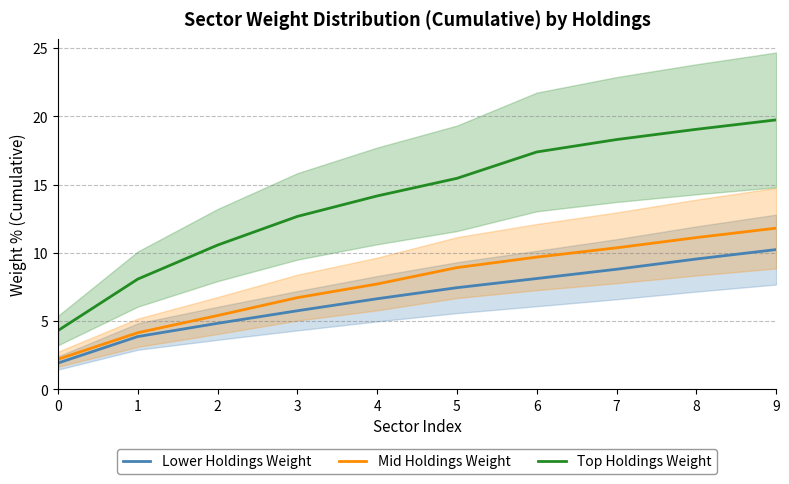

Reading right to left, extract all data points from this chart.

Lower Holdings Weight: 10.2	9.5	8.8	8.1	7.4	6.6	5.8	4.8	3.9	1.9
Mid Holdings Weight: 11.8	11.1	10.4	9.7	8.9	7.7	6.7	5.4	4.2	2.2
Top Holdings Weight: 19.7	19.1	18.3	17.4	15.5	14.2	12.7	10.6	8.1	4.3